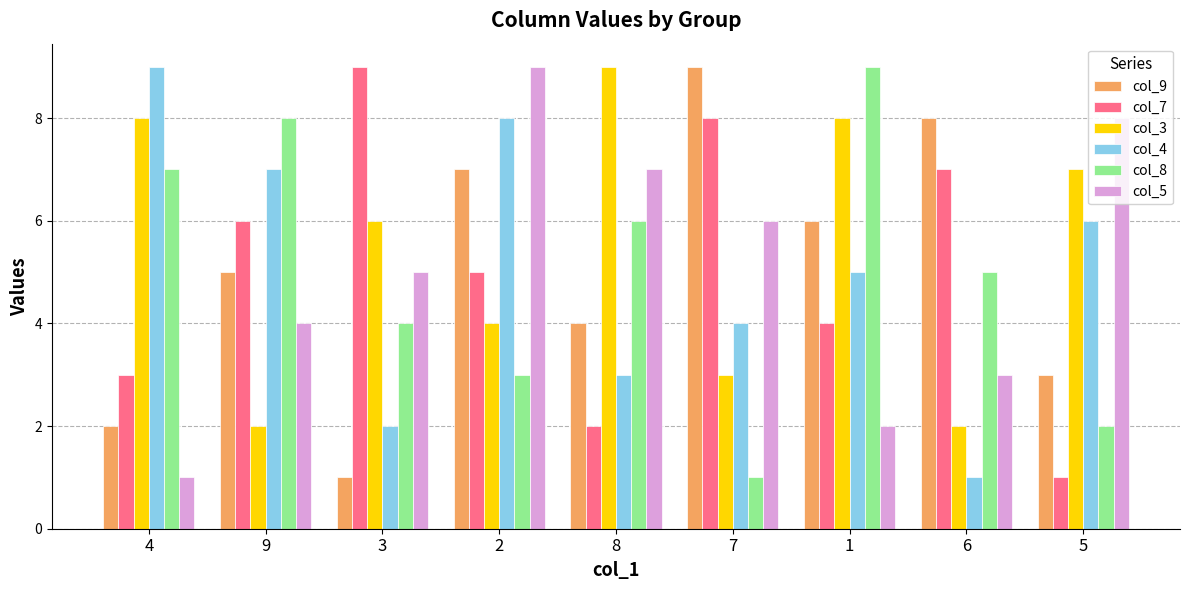

Does the chart contain stacked bars?

No